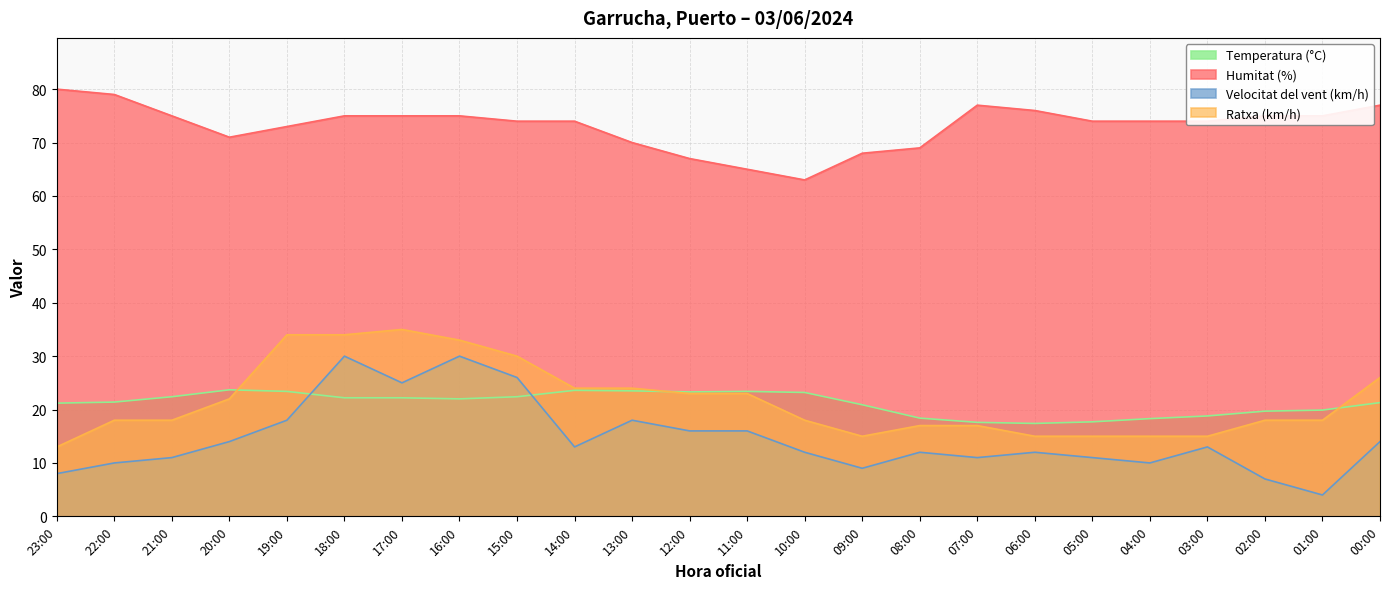

Which label corresponds to the largest value in the chart?

23:00